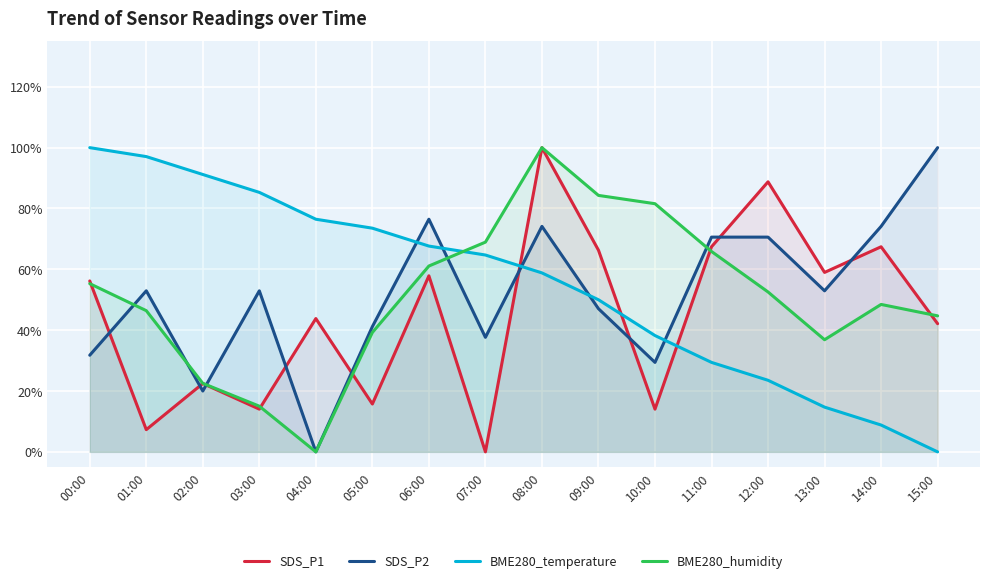

Which series has the largest total across all categories?

BME280_temperature